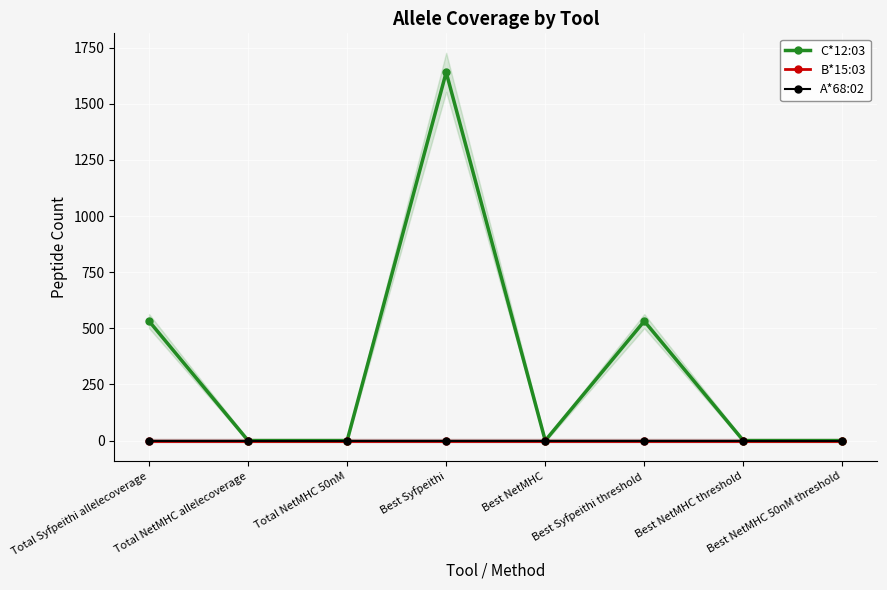

What is the label of the 1st point from the left?

Total Syfpeithi allelecoverage